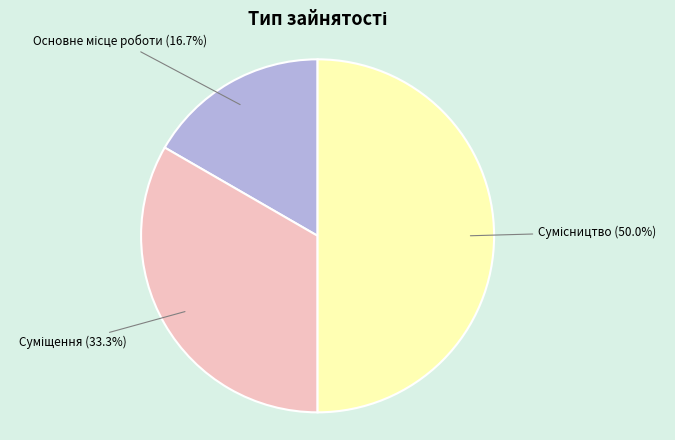

How many segments does this pie chart have?

3